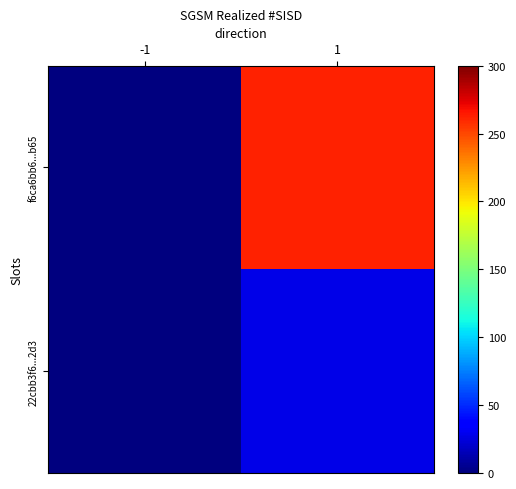

Rank the series at 1 from lowest to highest value.

22cbb3f6...2d3, f6ca6bb6...b65